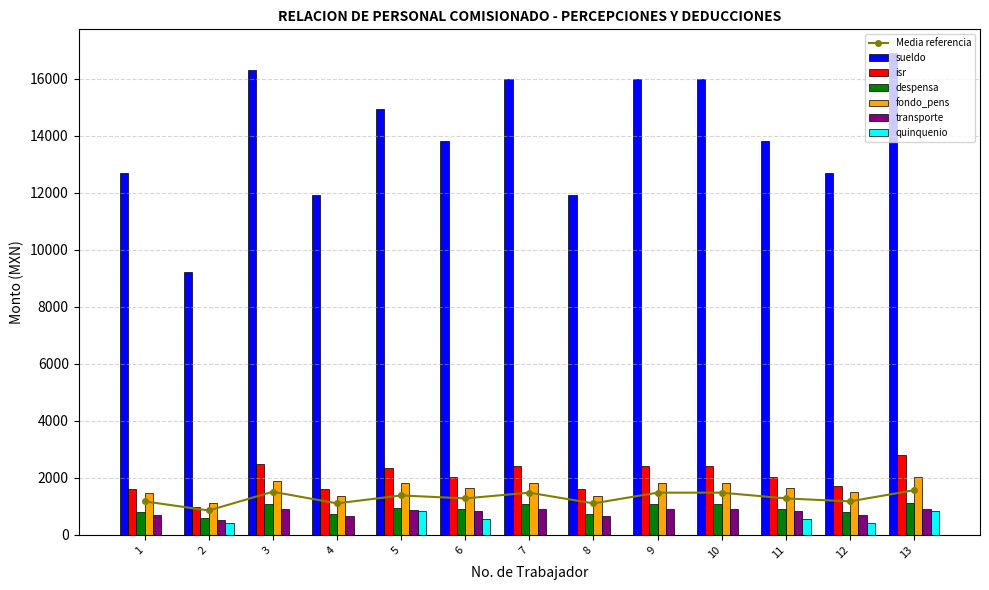

Are the bars grouped side by side (vs. stacked)?

Yes